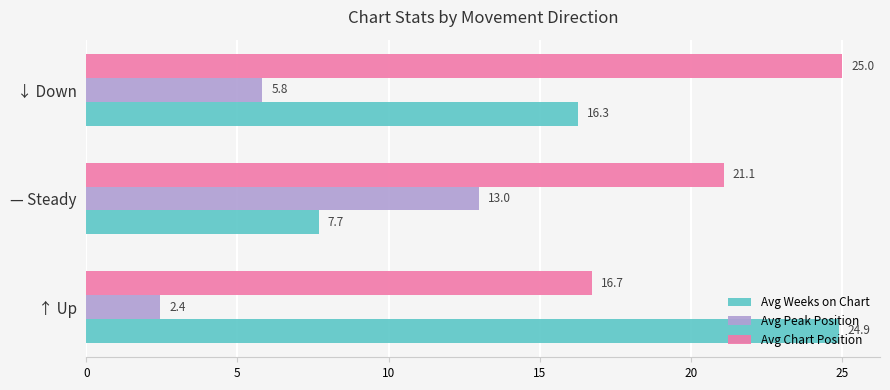

What is the difference between the Avg Chart Position values at ↓ Down and ↑ Up?

8.3